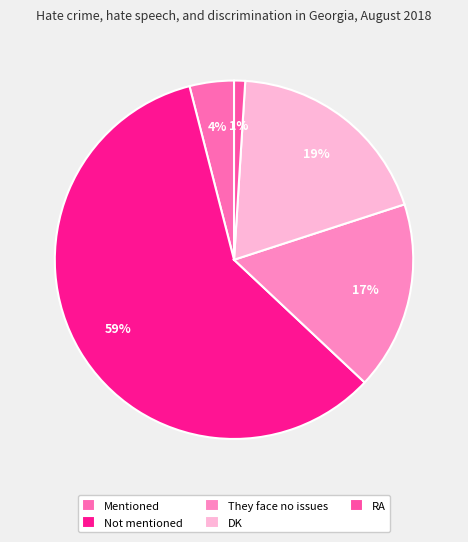

Does any single category account for the majority?

Yes